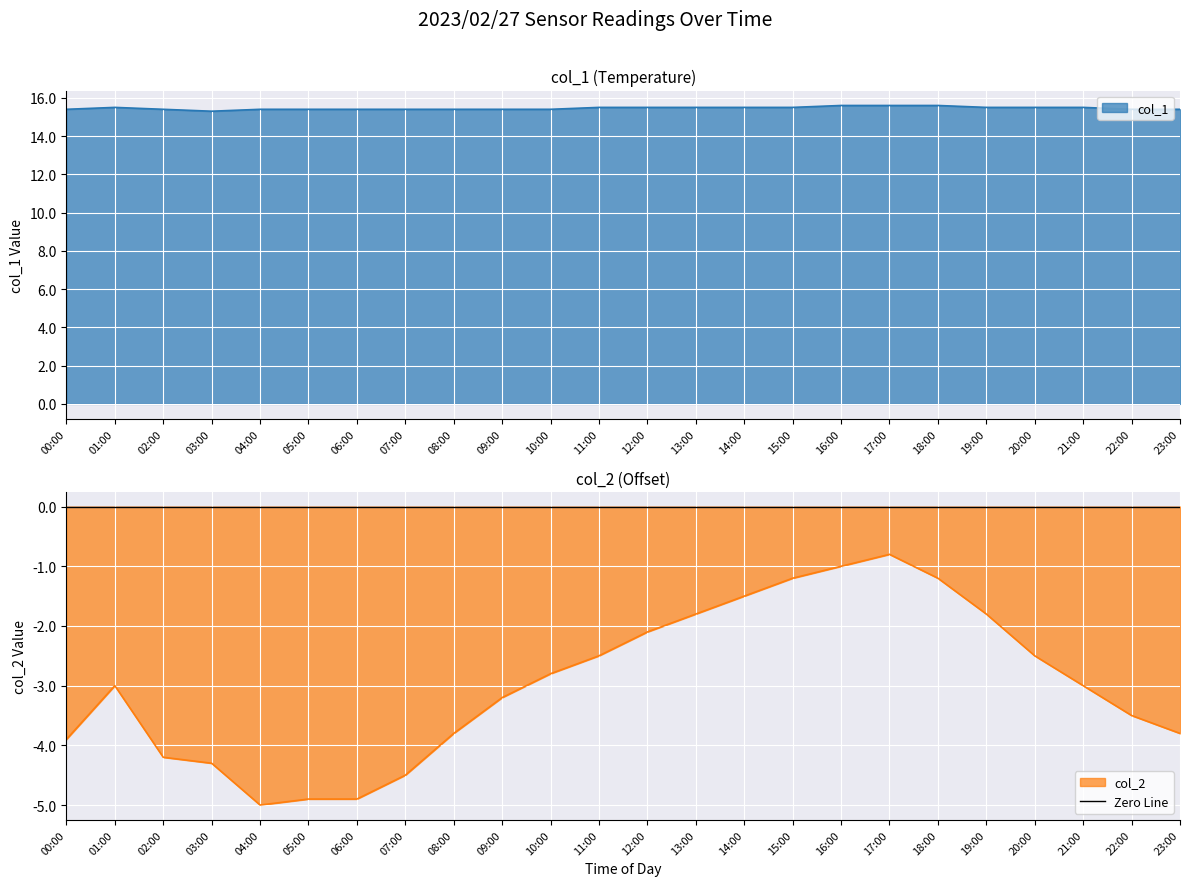

What are all the series names shown in the legend?

col_1, col_2